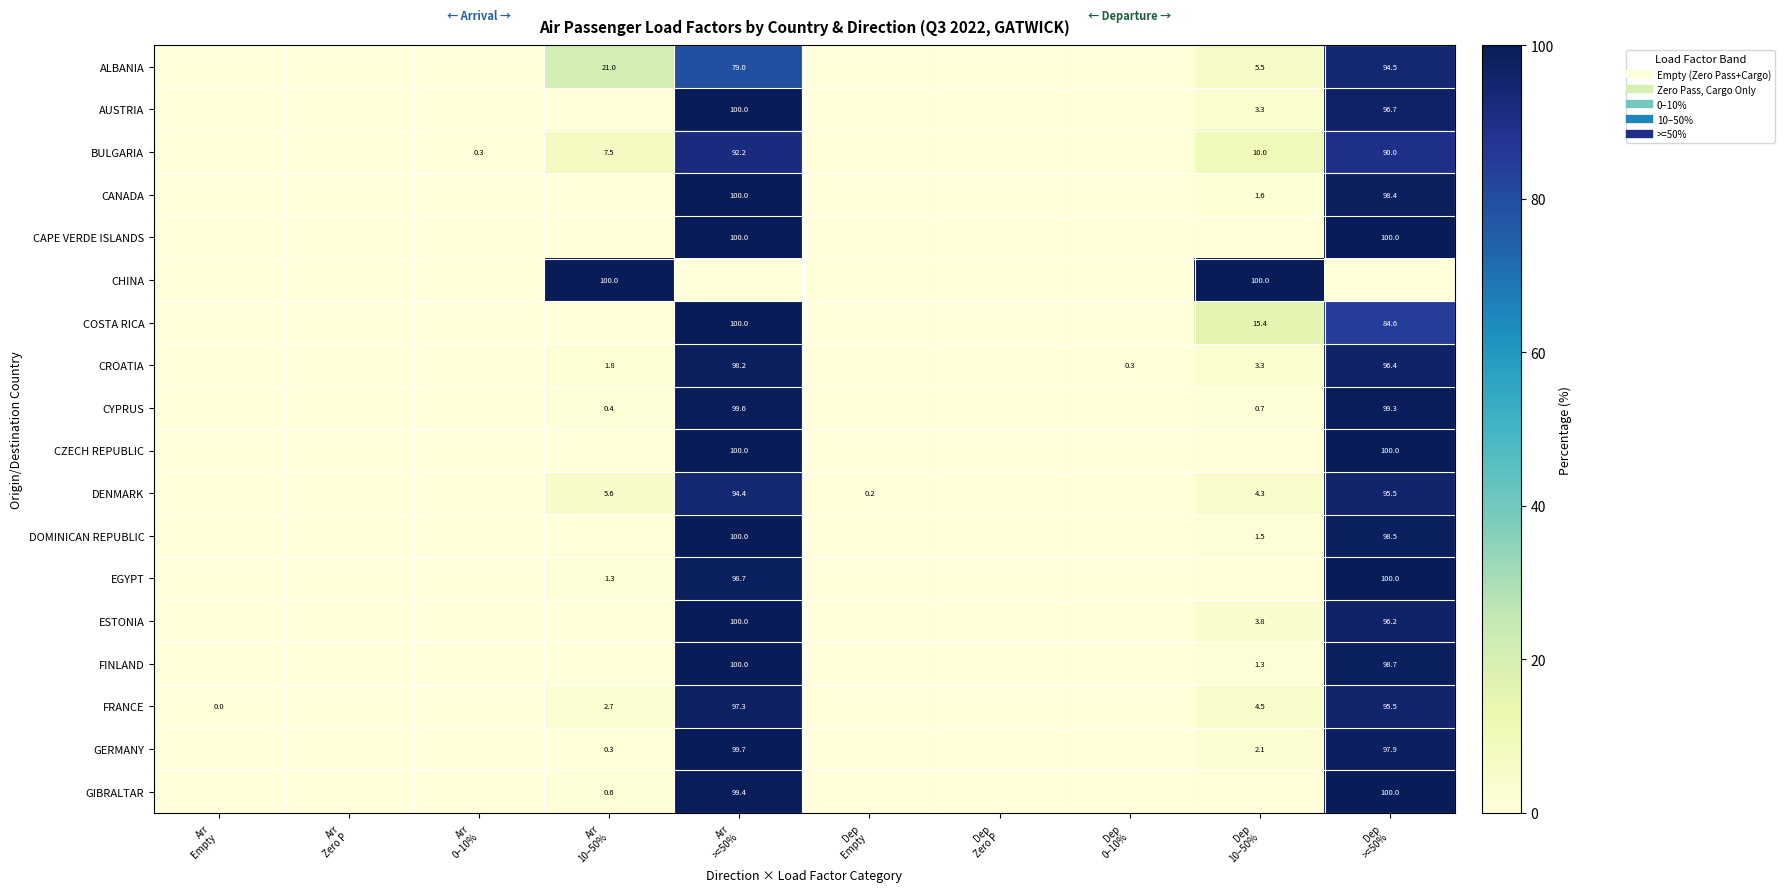

At which category is the sum across all series the highest?

Arr
>=50%